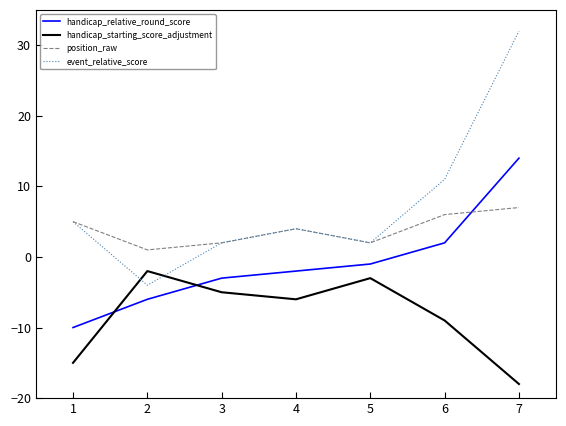

What is the spread (max minus min) of values at 2?

7